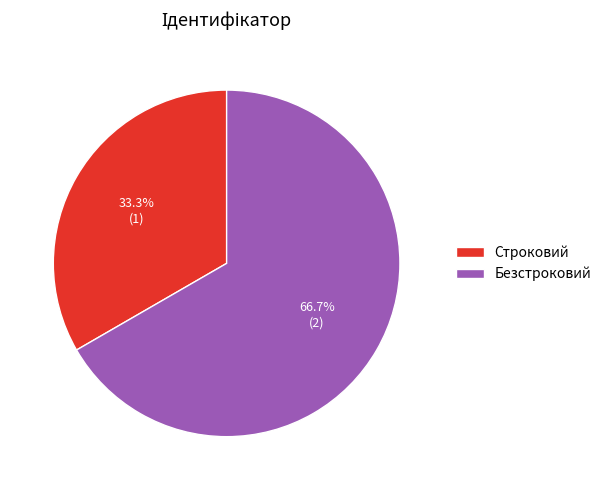

Does Безстроковий account for over 50% of the chart?

Yes